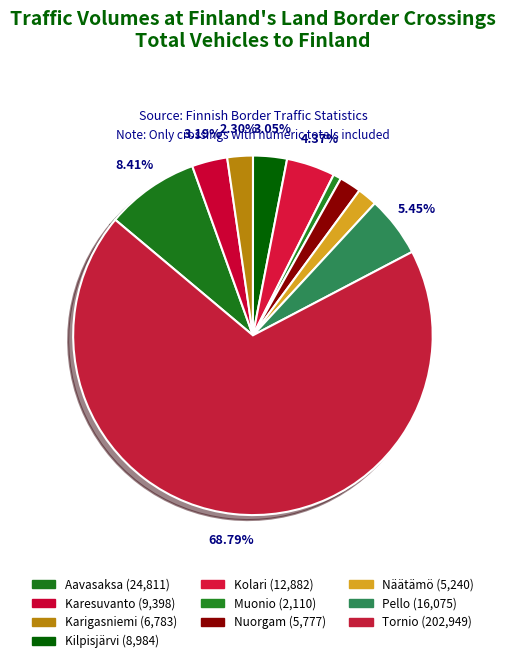

Which slice is the smallest?

Muonio